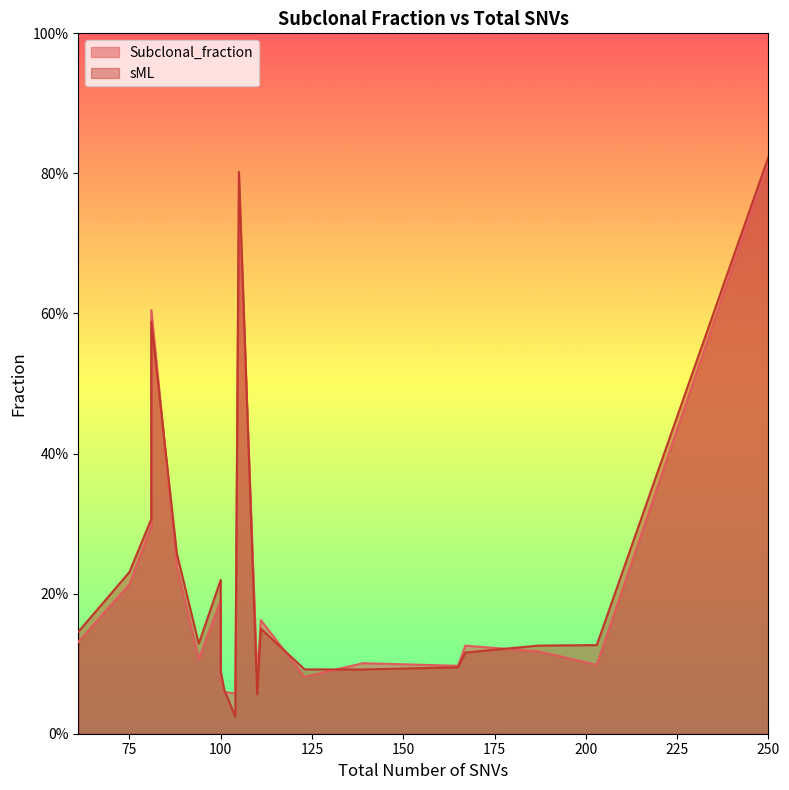

How many interior local valleys does the Subclonal_fraction series have?

5